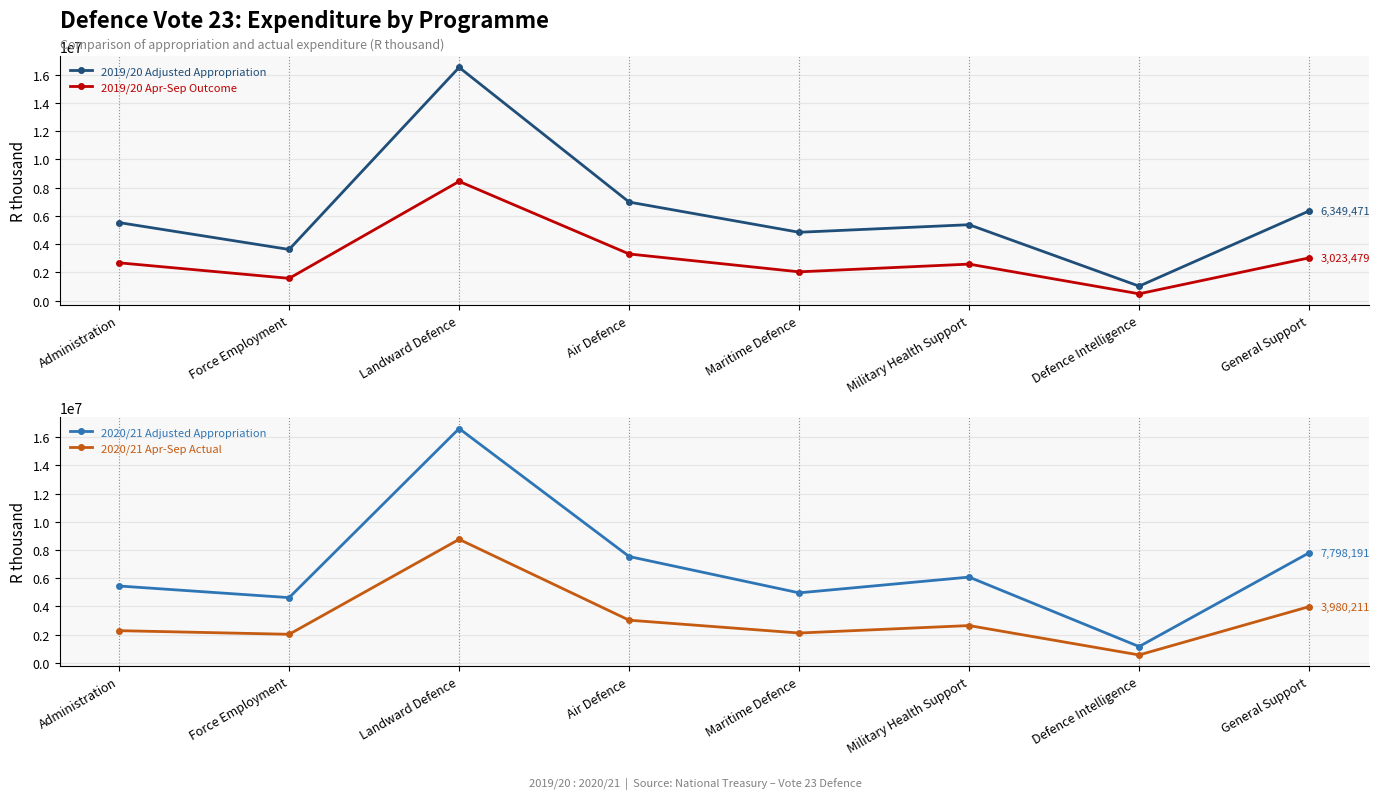

What is the minimum value shown in the chart?

477610